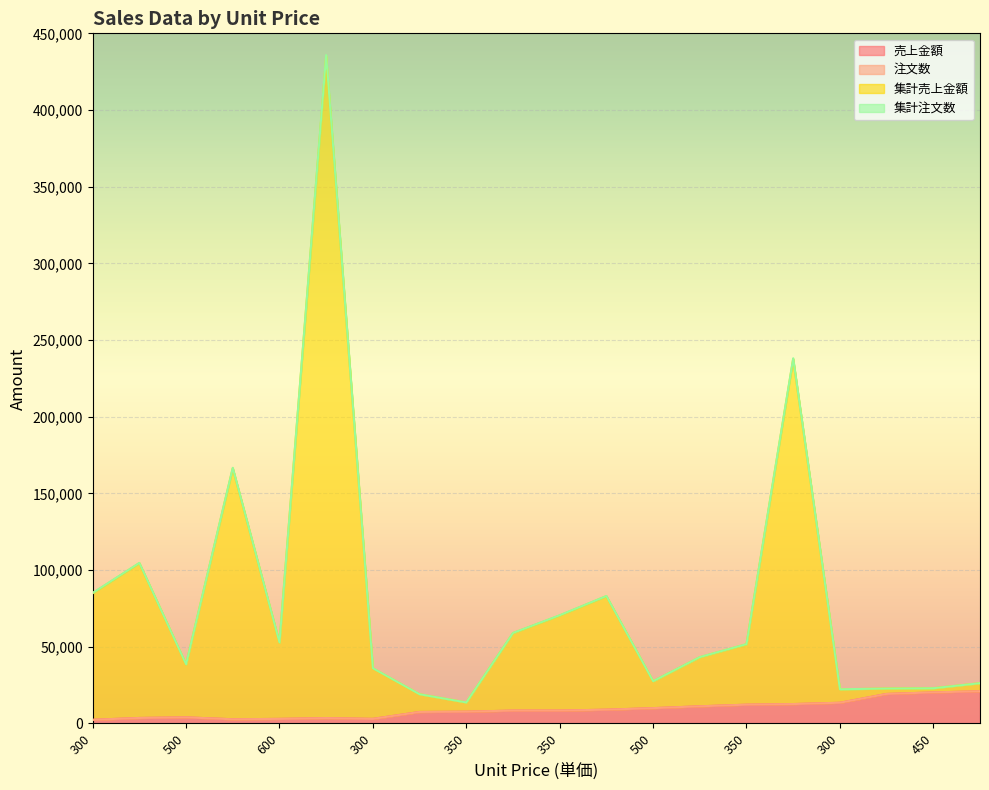

At which label does 集計注文数 reach its minimum?

350